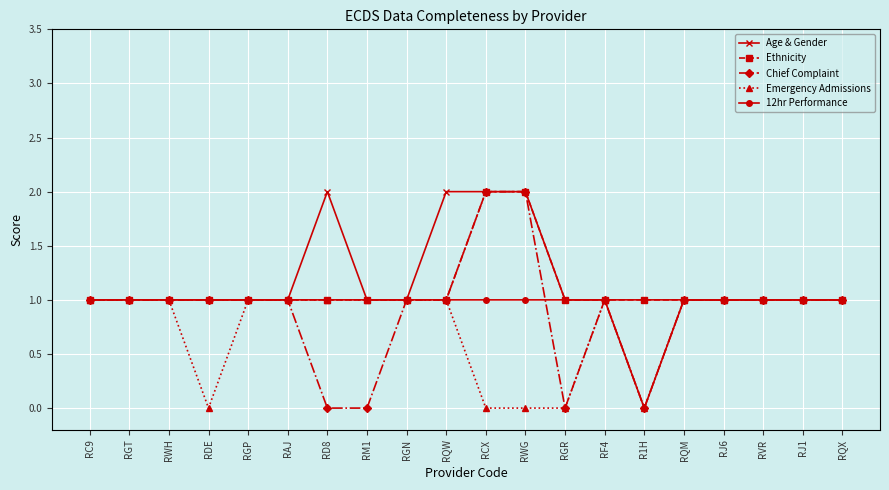

What is the difference between the maximum and minimum values in the Ethnicity series?

1